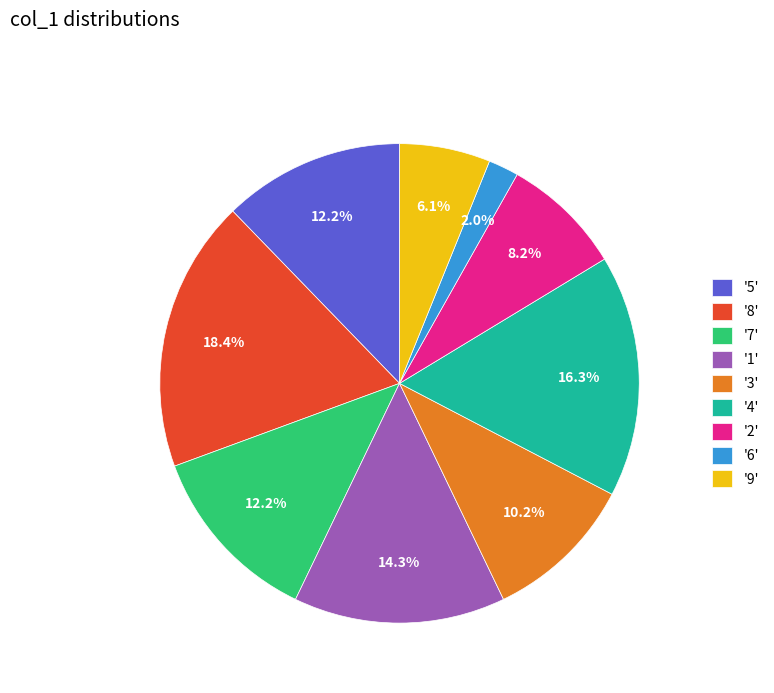

How many slices are in this pie chart?

9